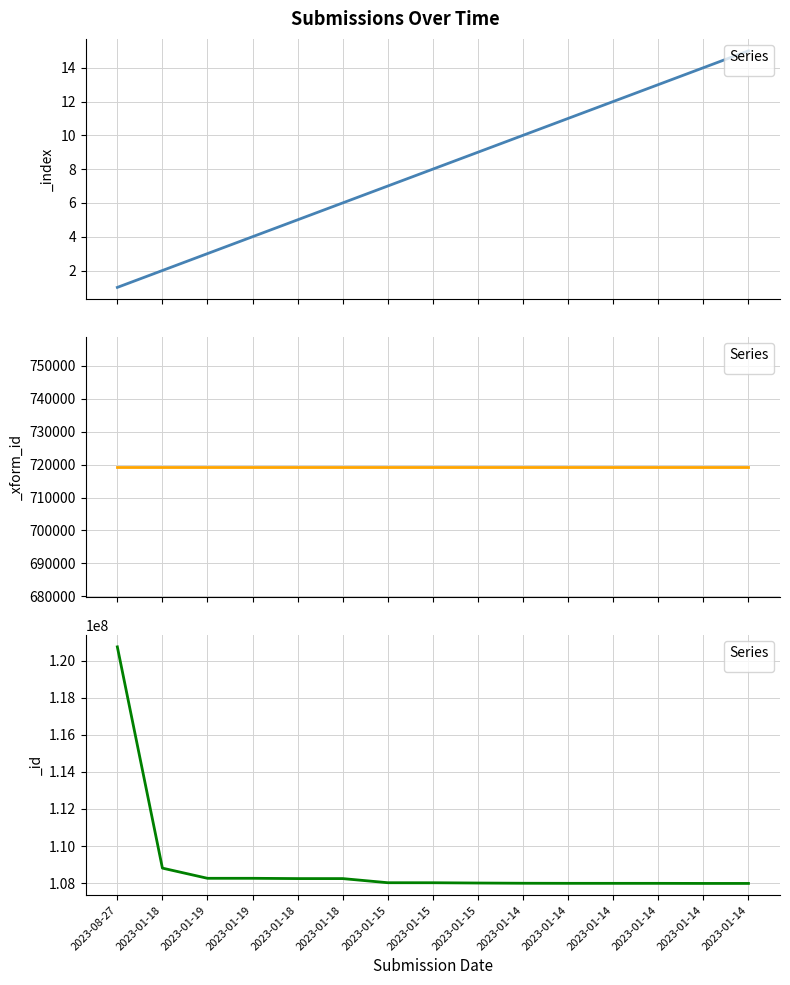

Is the value of _id at 2023-01-14 greater than the value of _index at 2023-01-19?

Yes